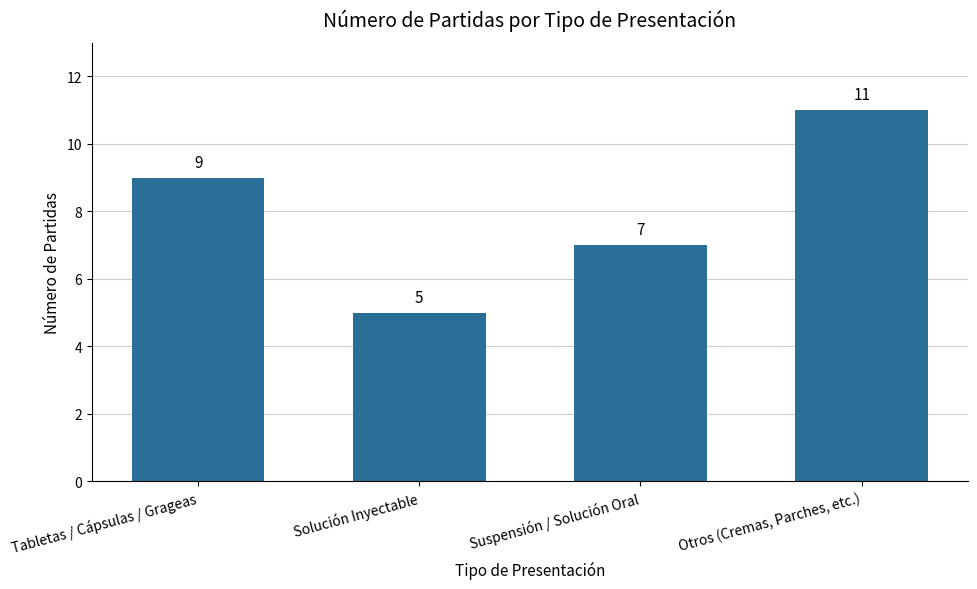

What value does the data have at Suspensión / Solución Oral?

7